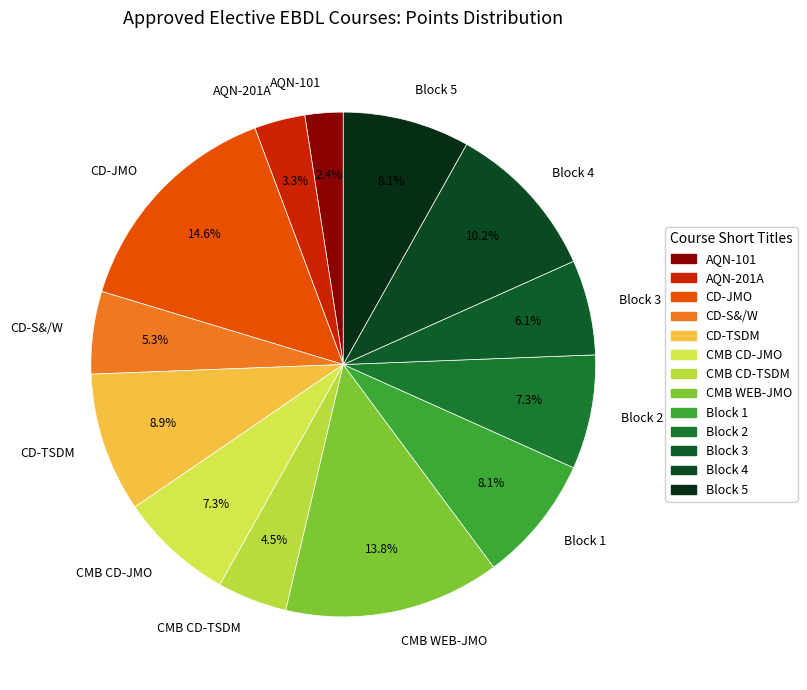

Is the sum of CMB WEB-JMO and CMB CD-TSDM greater than half?

No